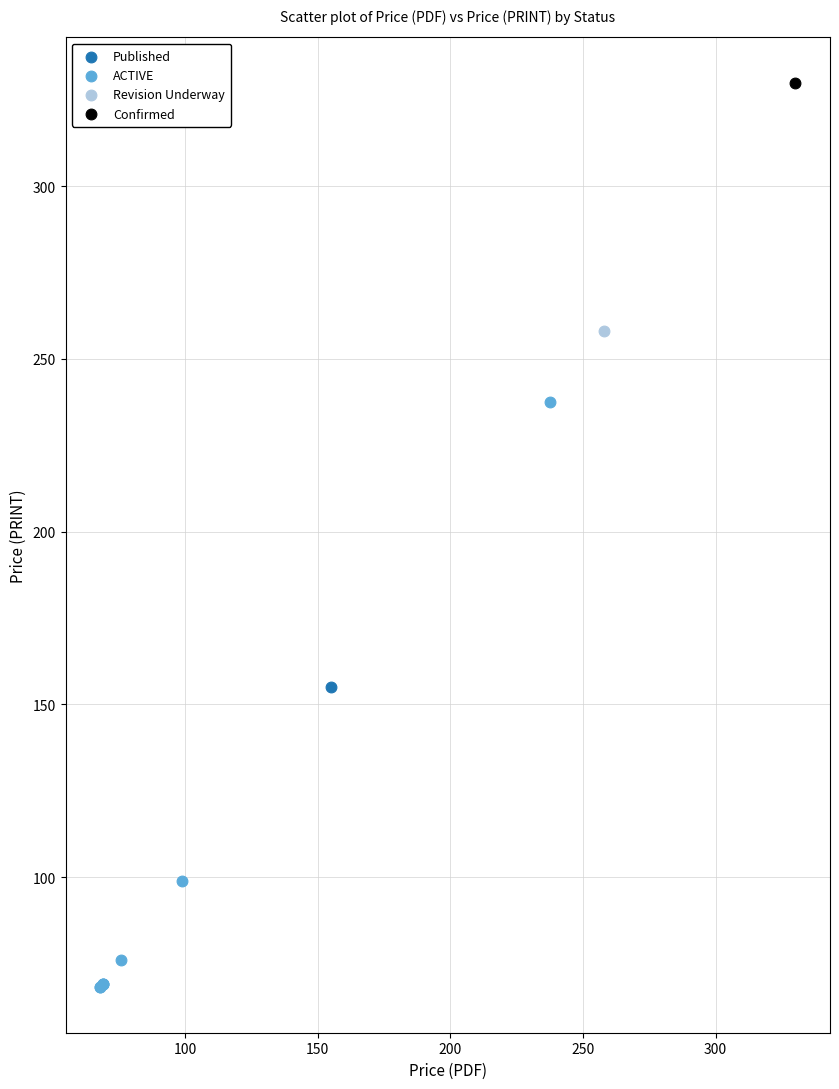

What are all the series names shown in the legend?

Published, ACTIVE, Revision Underway, Confirmed